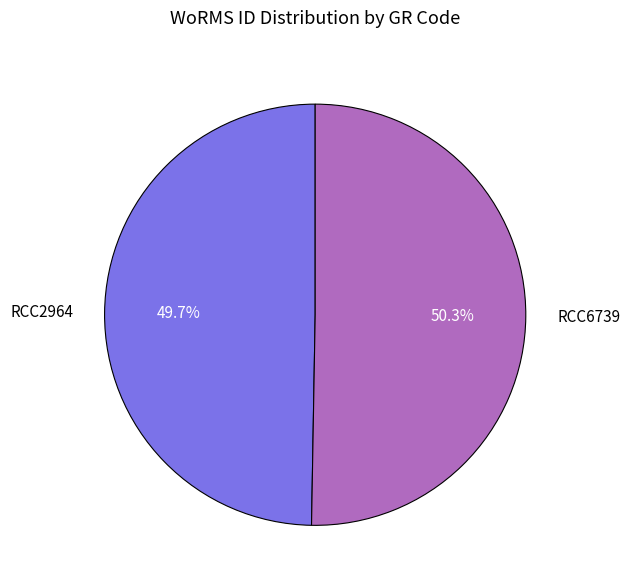

Approximately how many times larger is the value at RCC6739 compared to RCC2964?

1.0